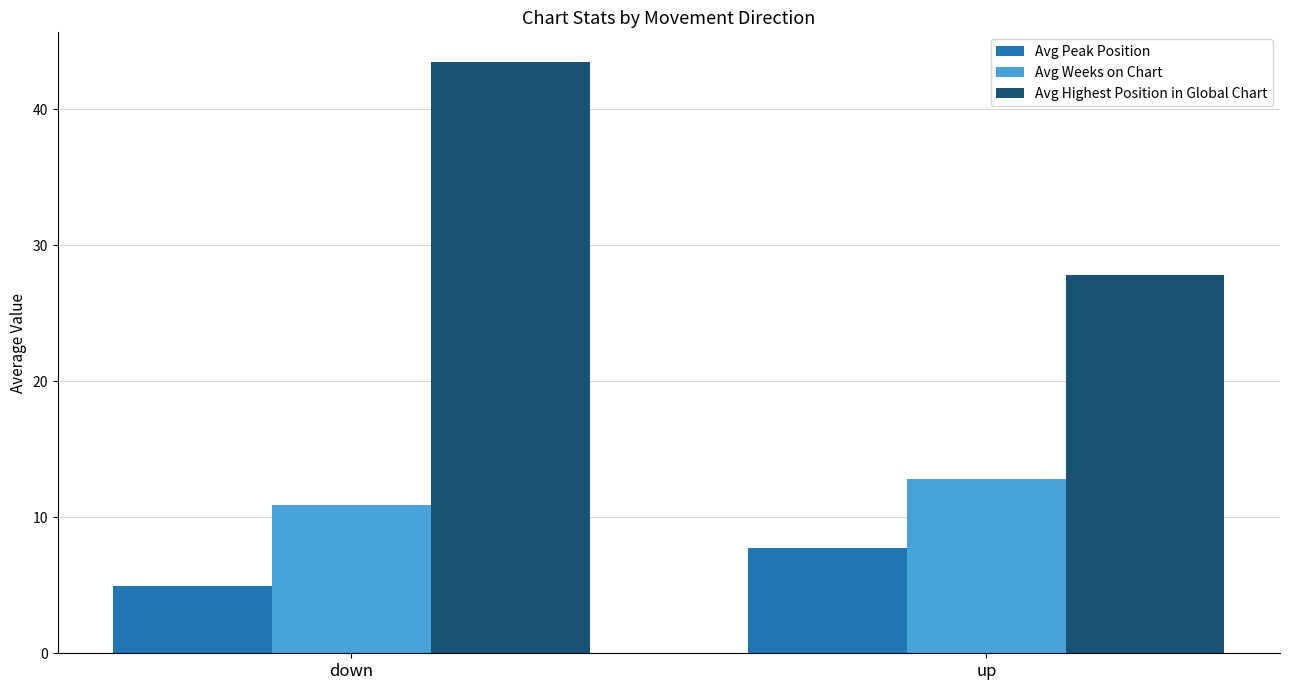

Is the value of Avg Highest Position in Global Chart at up greater than the value of Avg Peak Position at down?

Yes